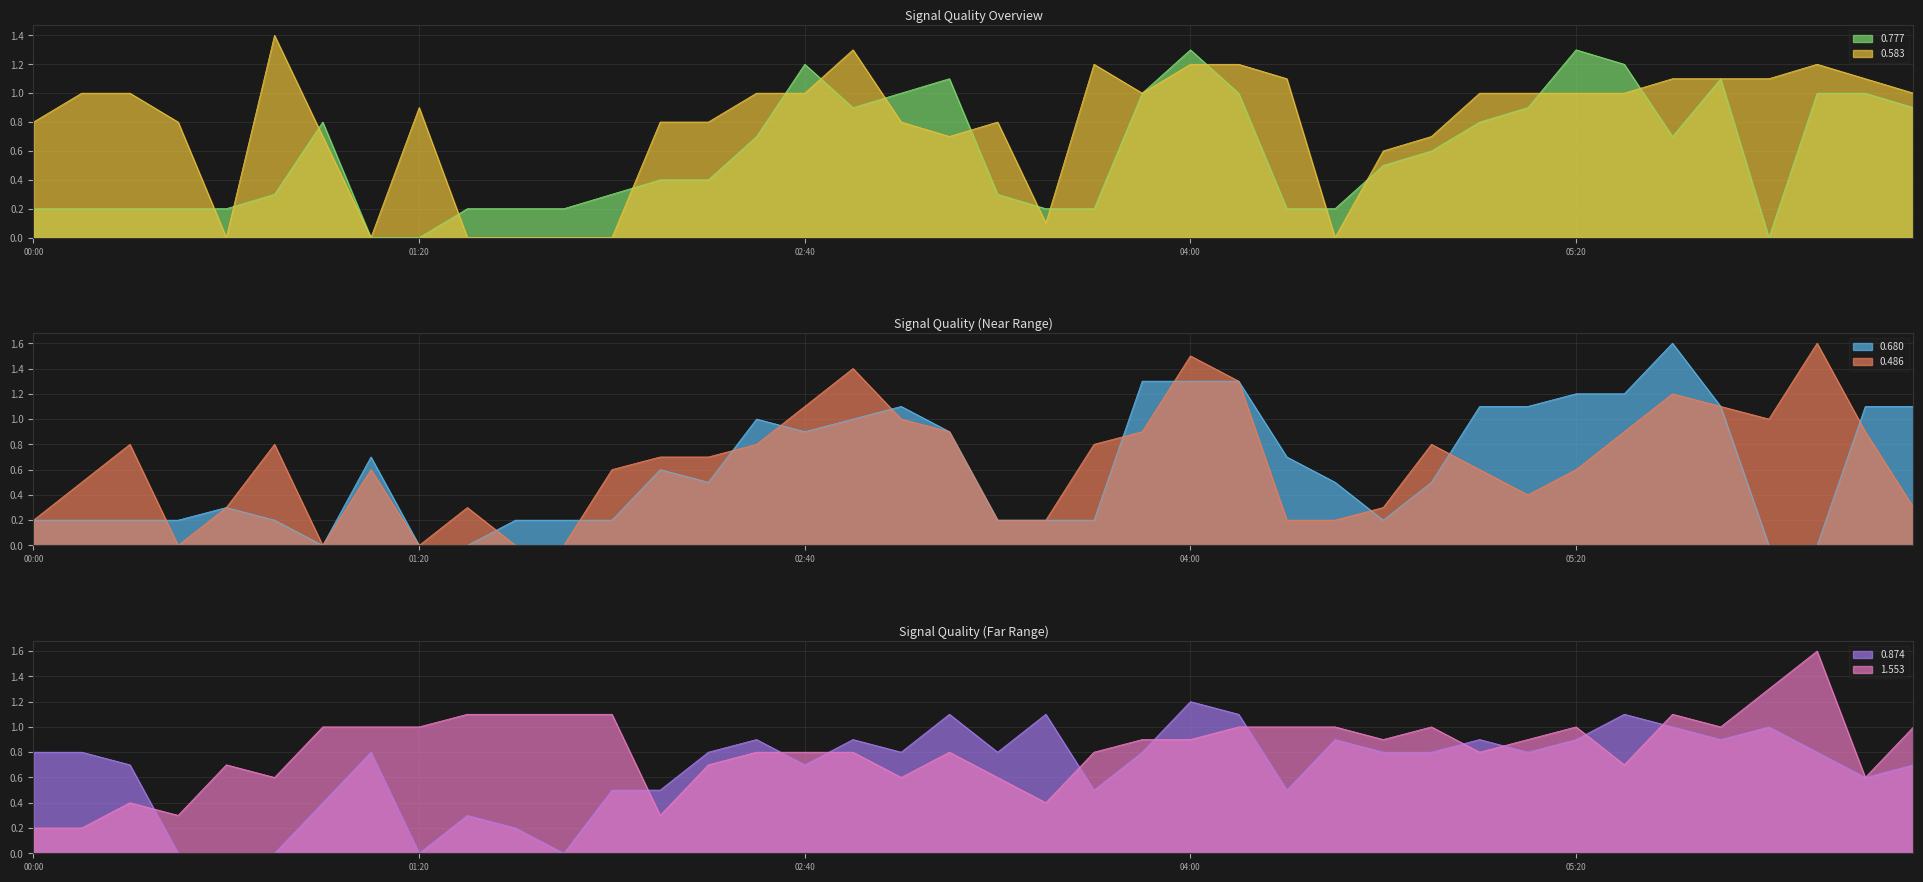

How many positive values does the 0.486 series have?

35